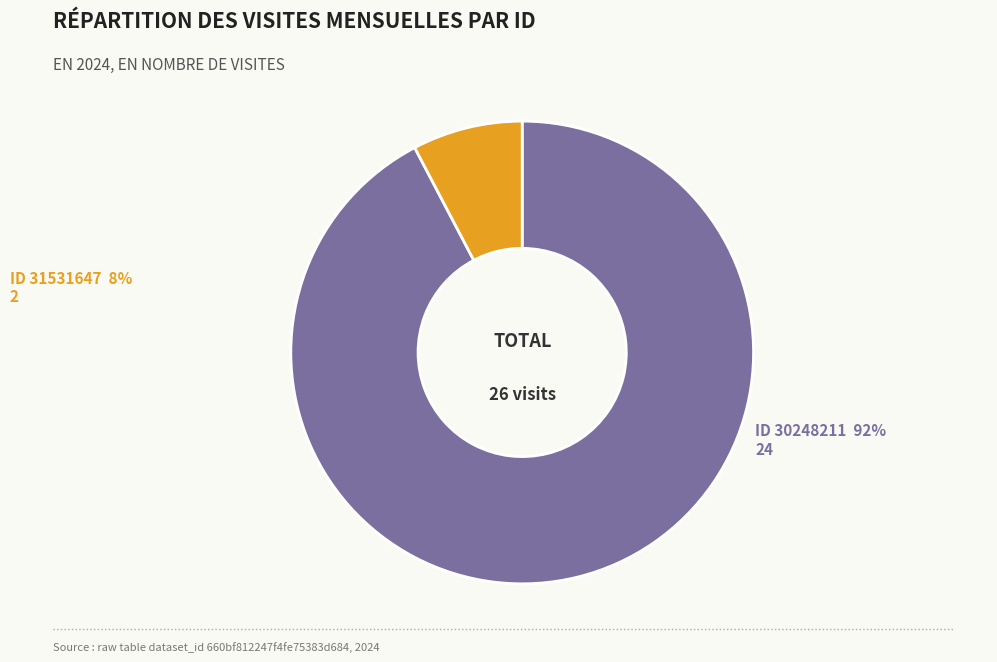

Is there any slice that represents more than half of the pie?

Yes